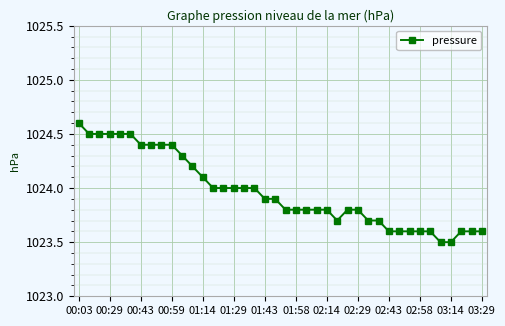

What is the average value?

1024.0